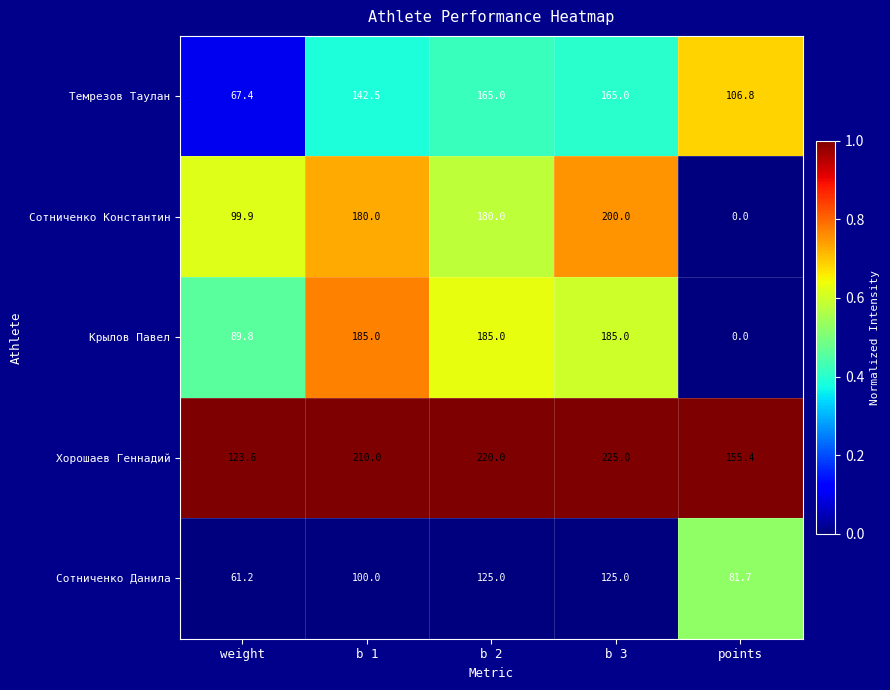

Is it true that Темрезов Таулан equals 283.6 at b 2?

False